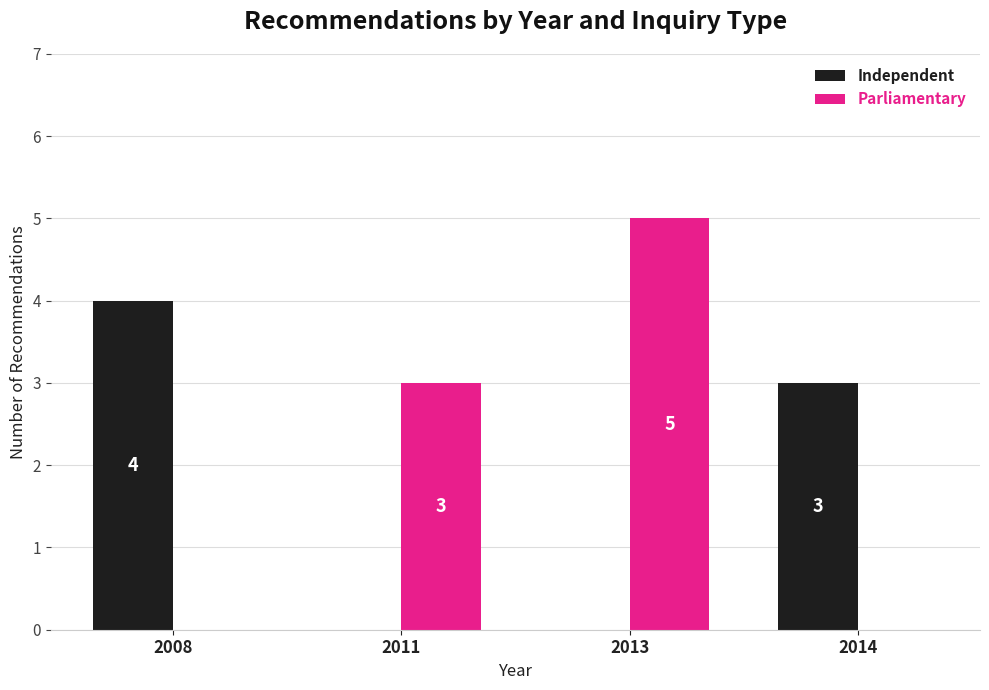

What is the sum of the Parliamentary values at 2014 and 2013?

5